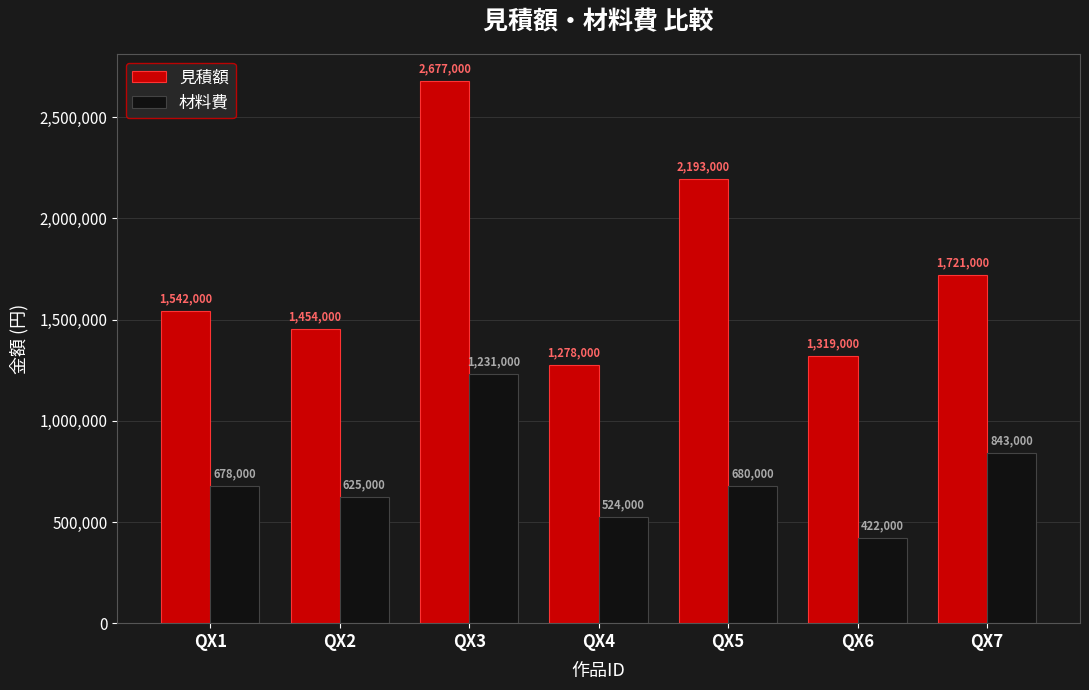

How many data points does each series have?

7